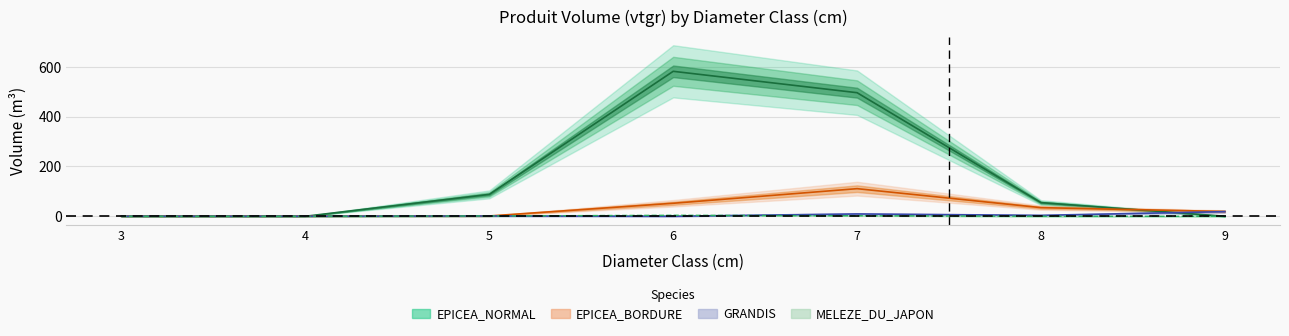

Is the value of GRANDIS at 4 greater than the value of EPICEA_NORMAL at 5?

No